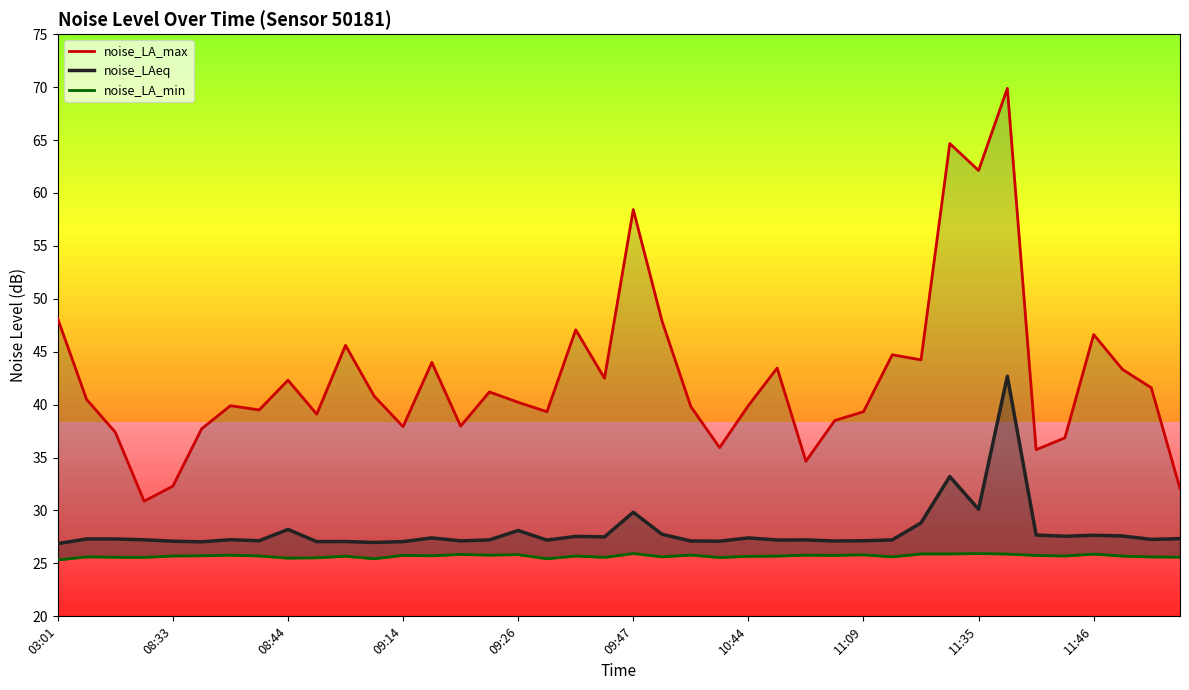

True or false: noise_LA_max and noise_LA_min intersect in this chart.

False